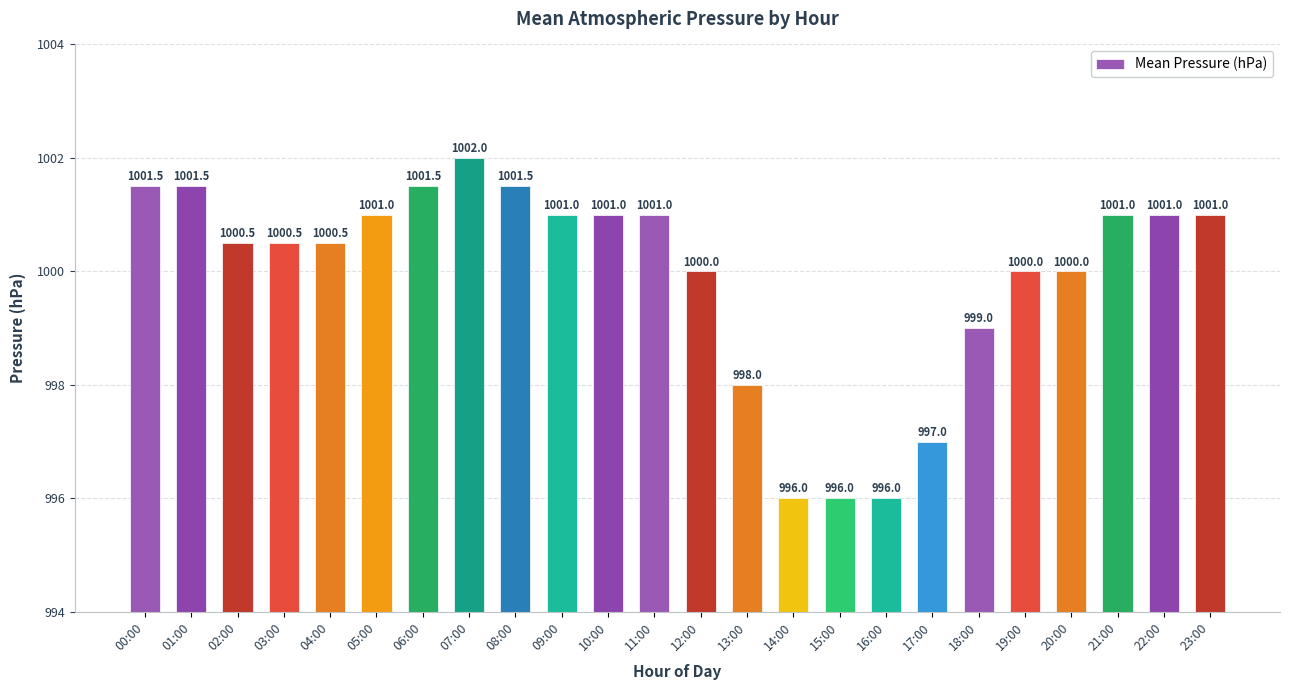

What is the difference between the values at 08:00 and 14:00?

5.5